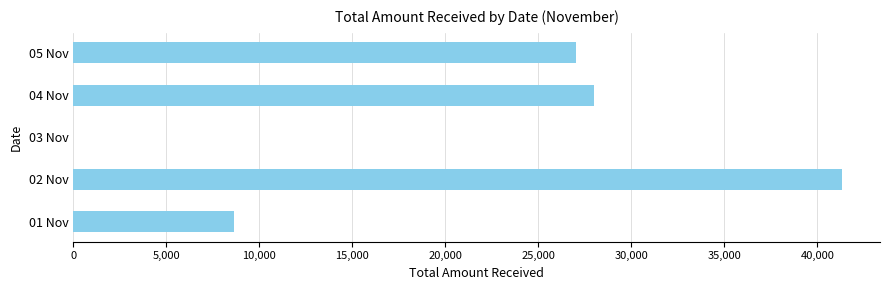

What is the sum of all values?

104950